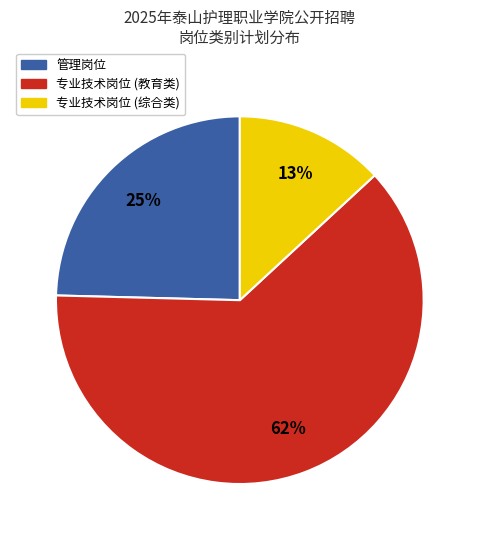

To the nearest percent, what is the average slice percentage?

33%